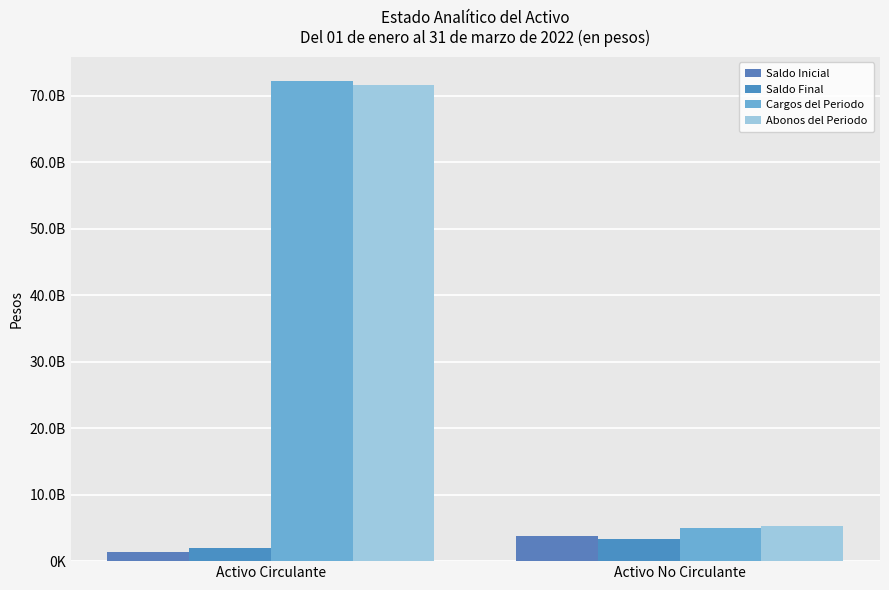

At how many categories does at least one series exceed 33871906592?

1